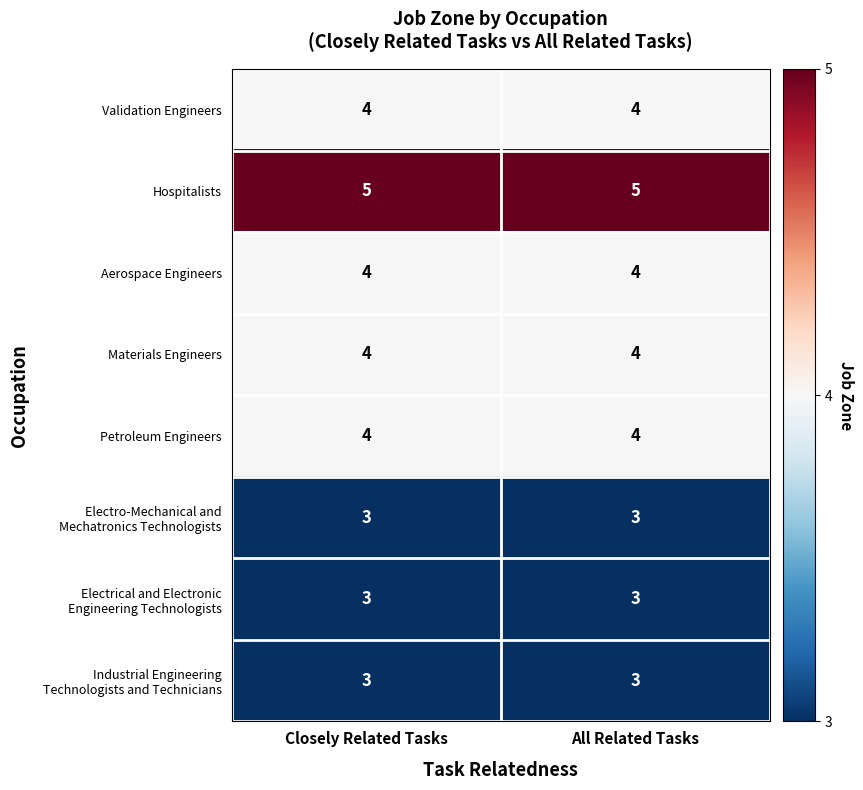

The value of Petroleum Engineers at Closely Related Tasks is 4. True or false?

True